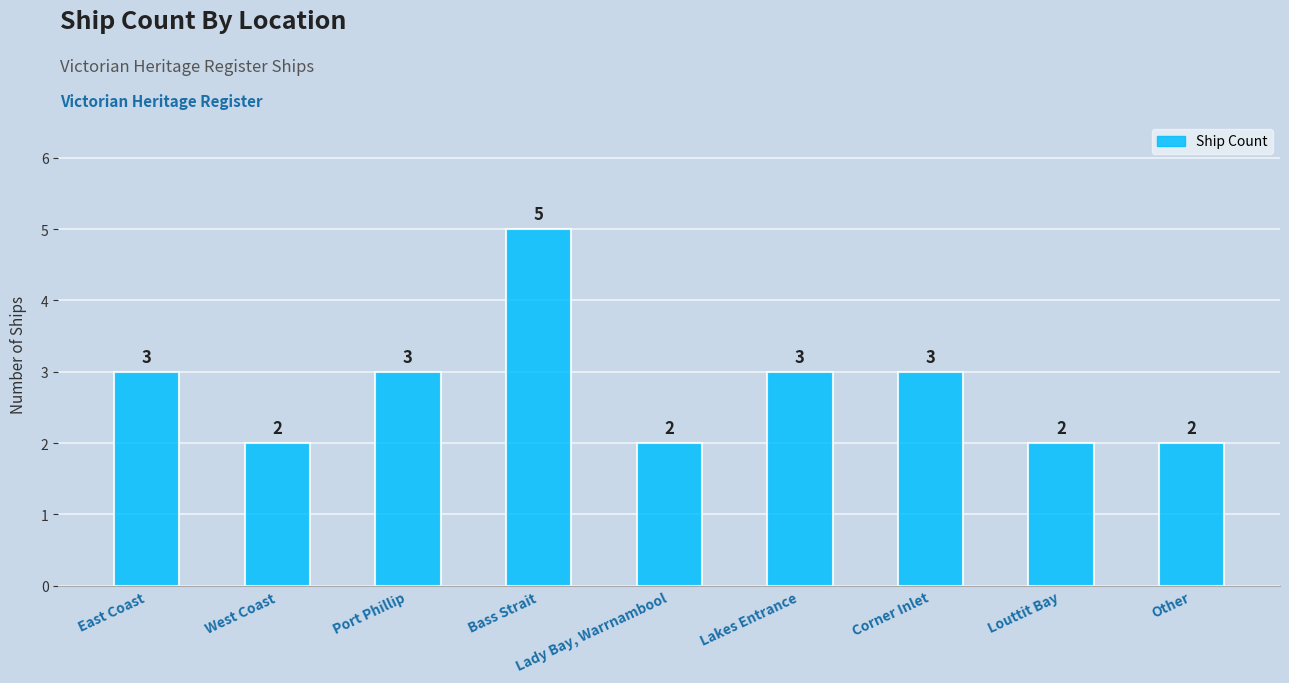

What is the difference between the maximum and minimum values?

3